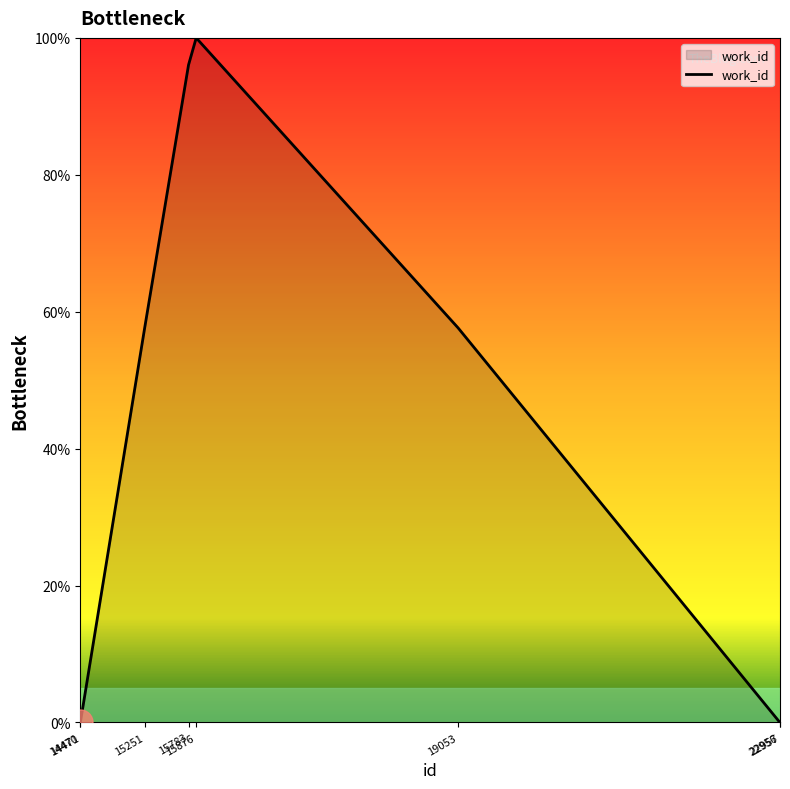

What is the sum of all values?

311.3